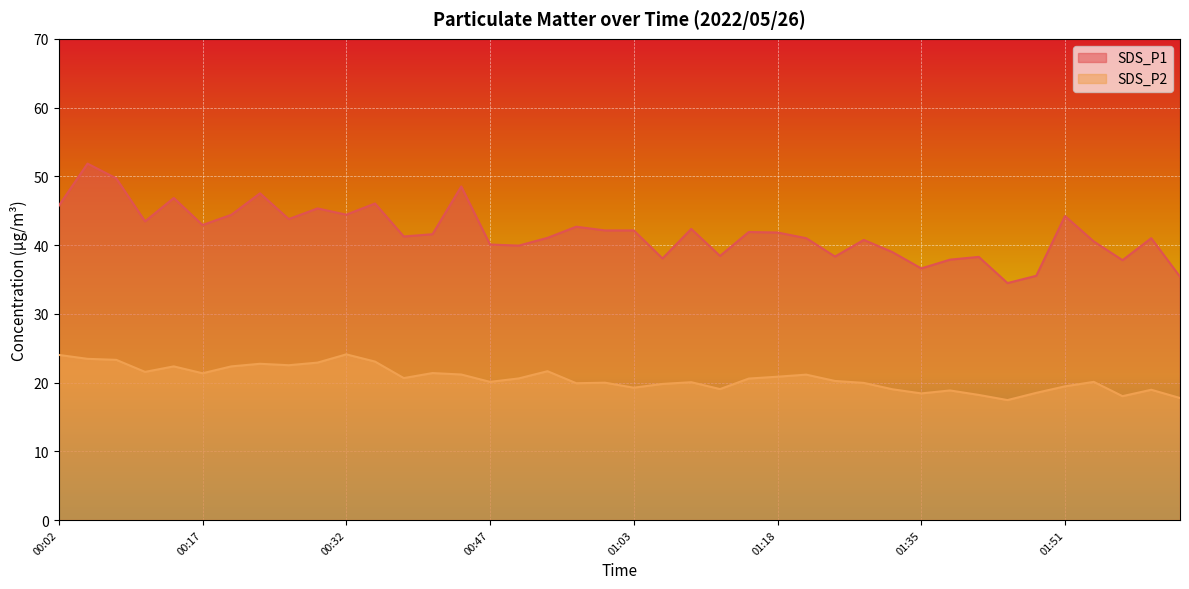

True or false: SDS_P1 and SDS_P2 cross at least once.

False